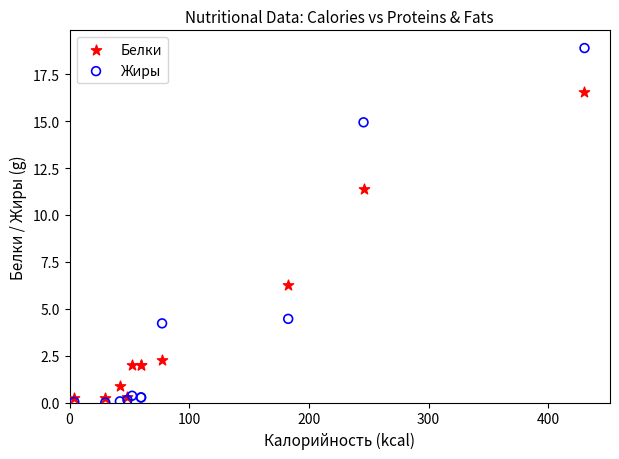

Which series contains the highest Y value?

Жиры